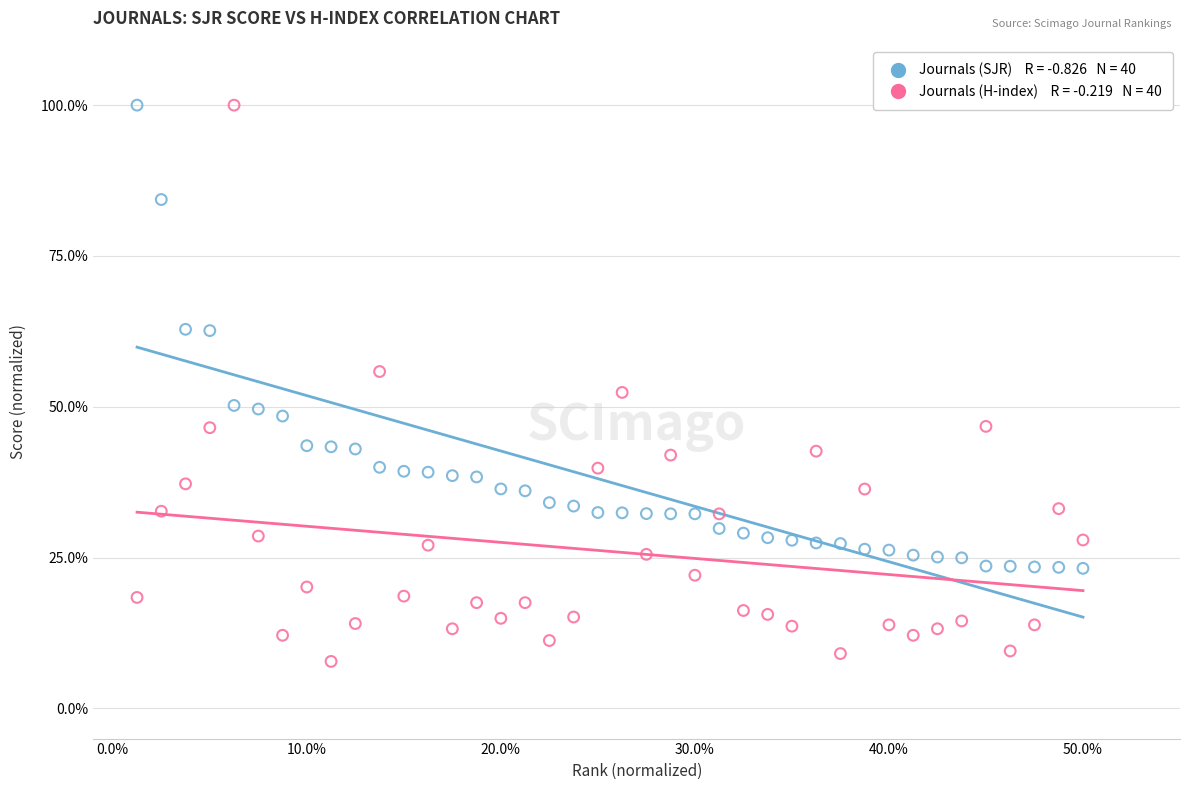

Across all data points, what is the range of X values (max minus min)?

48.8